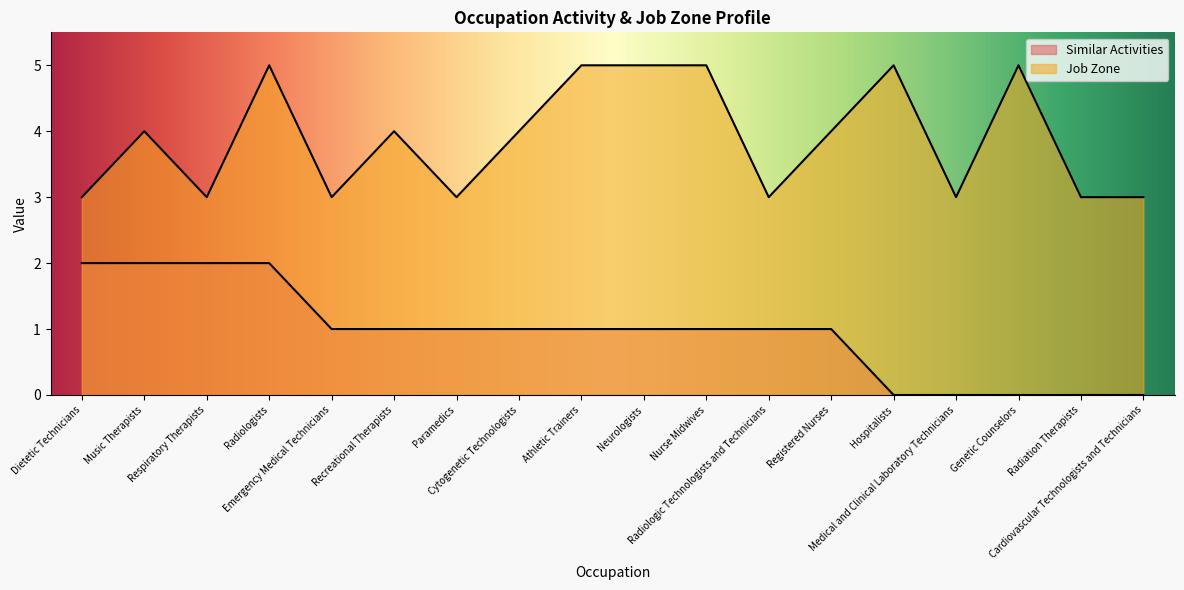

True or false: Job Zone and Similar Activities intersect in this chart.

False